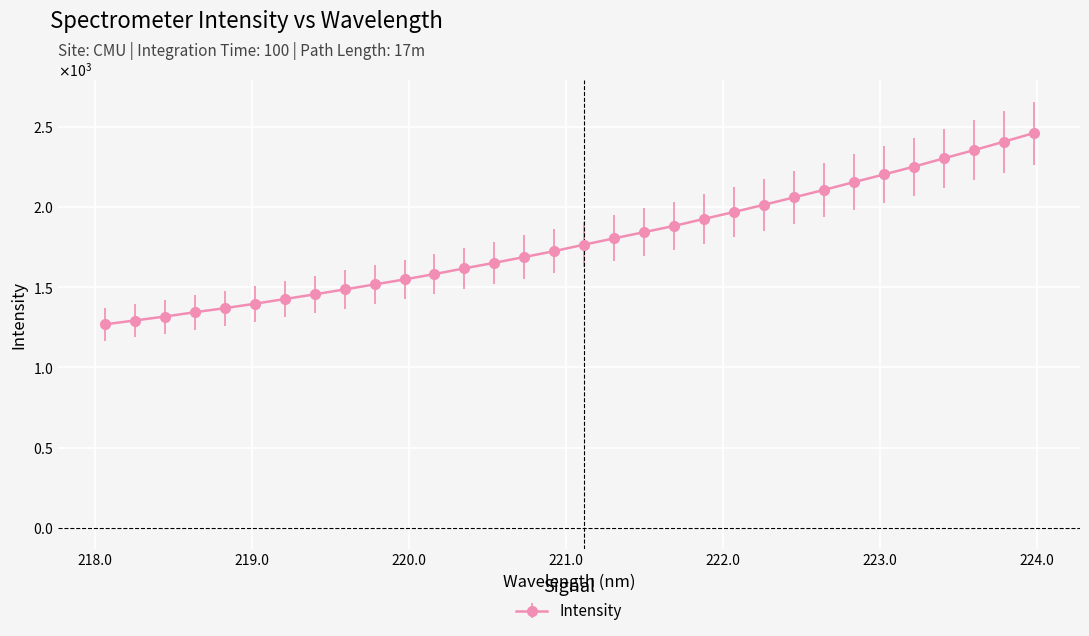

Does the chart have visible grid lines?

Yes